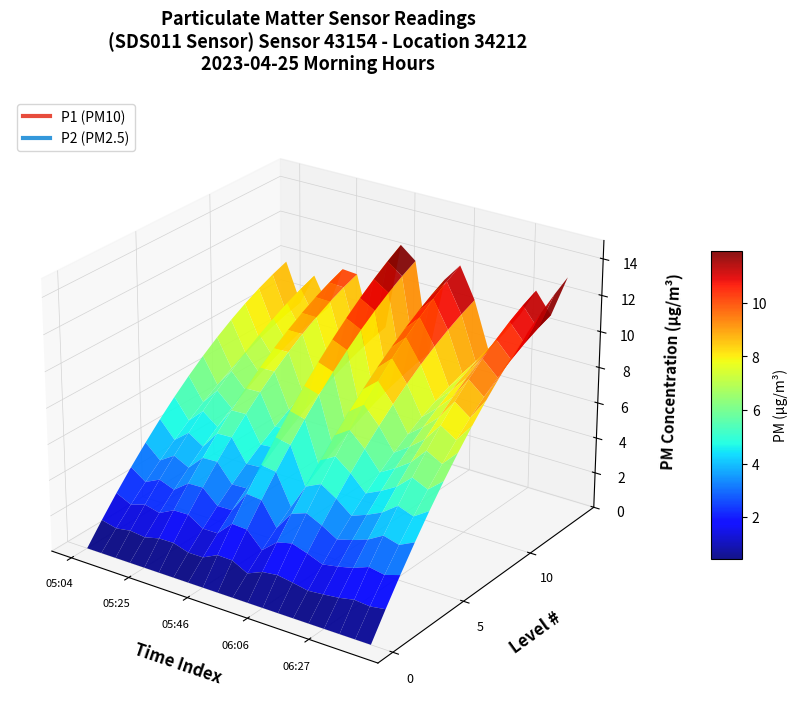

Reading right to left, extract all data points from this chart.

P1: 19=13.1	18=10.8	17=11.9	16=10.4	15=9.1	14=7.9	13=10.5	12=12.2	11=11.2	10=6.8	9=11.8	8=12.5	7=7.6	6=7.1	5=10.2	4=10.2	3=7.8	2=9.4	P2=7.7	P1=9.8
P2: 19=6.8	18=7.2	17=7.2	16=6.3	15=6.2	14=6.2	13=5.9	12=6.2	11=5.6	10=4.9	9=6.3	8=5.9	7=5.1	6=5.5	5=6.2	4=6.0	3=5.4	2=5.2	P2=5.1	P1=5.8